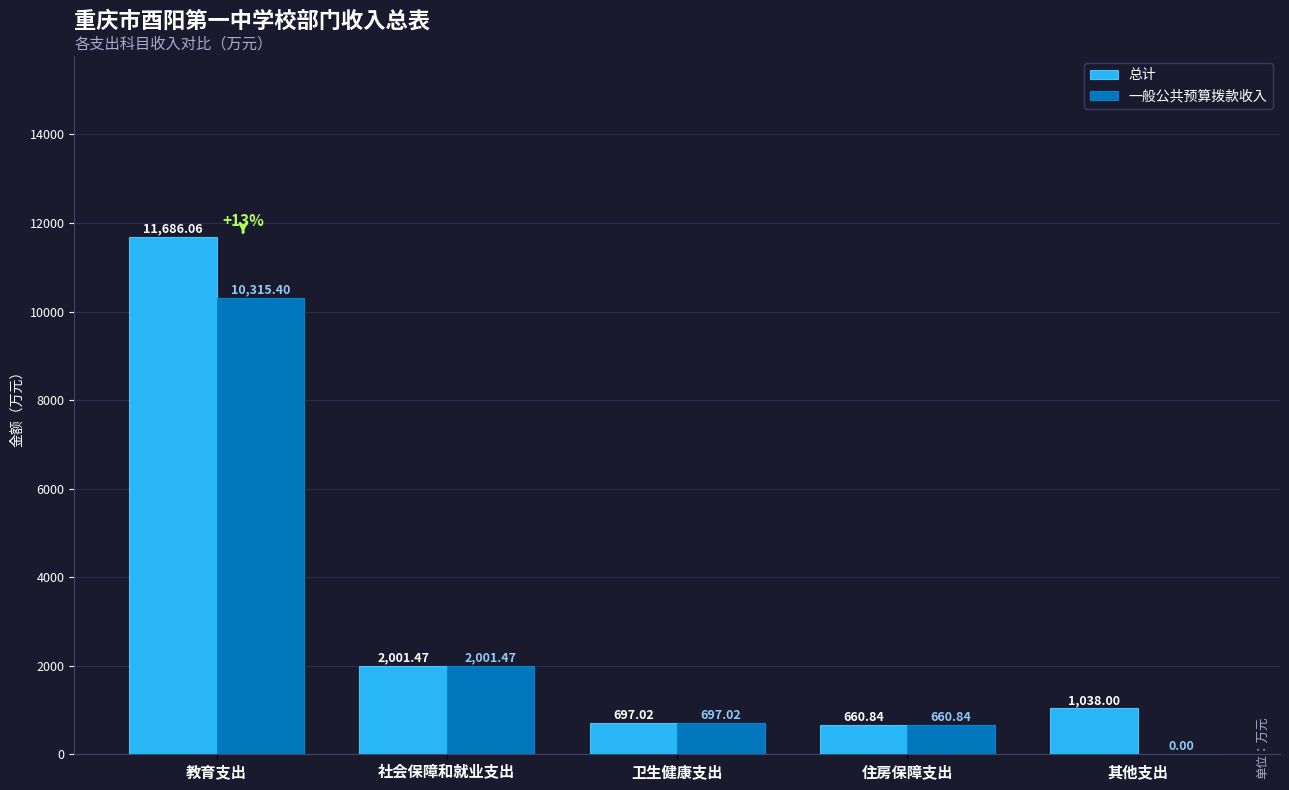

How many groups of bars are there?

5